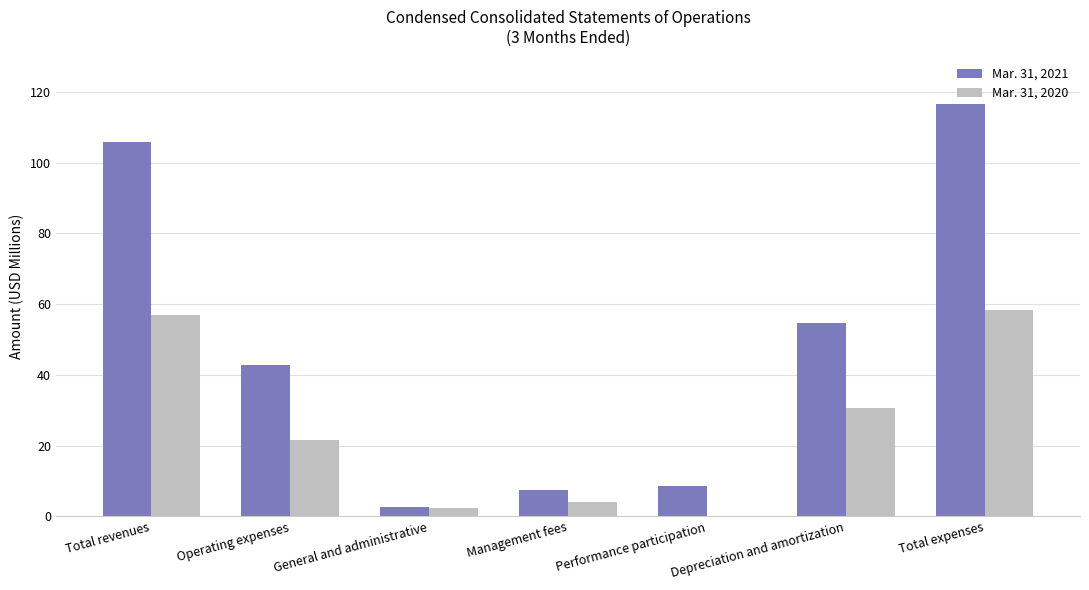

What is the average value of the Mar. 31, 2020 series?

24.8